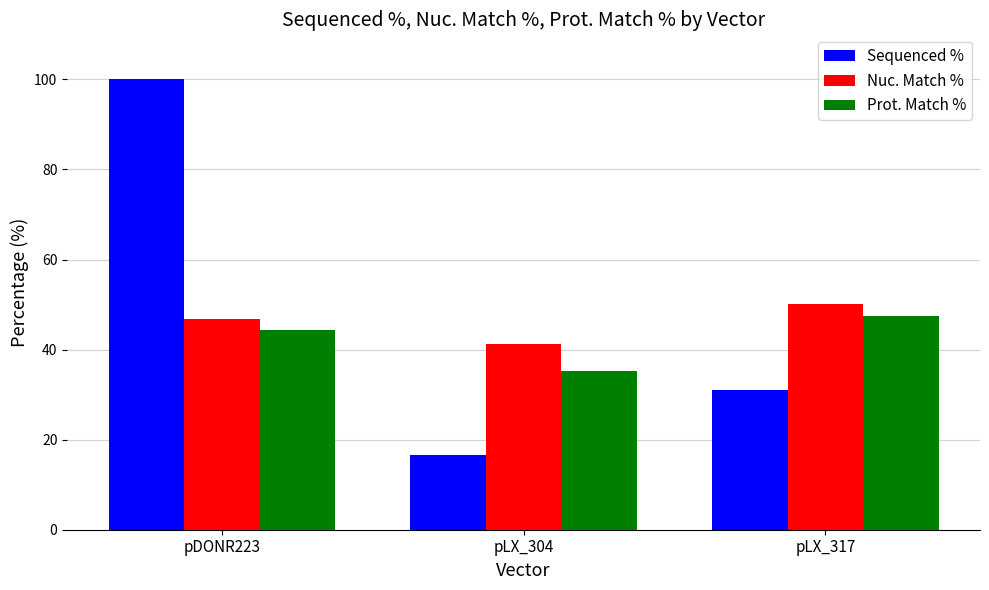

What is the value of the Sequenced % bar at the 3rd from the left?

31.0